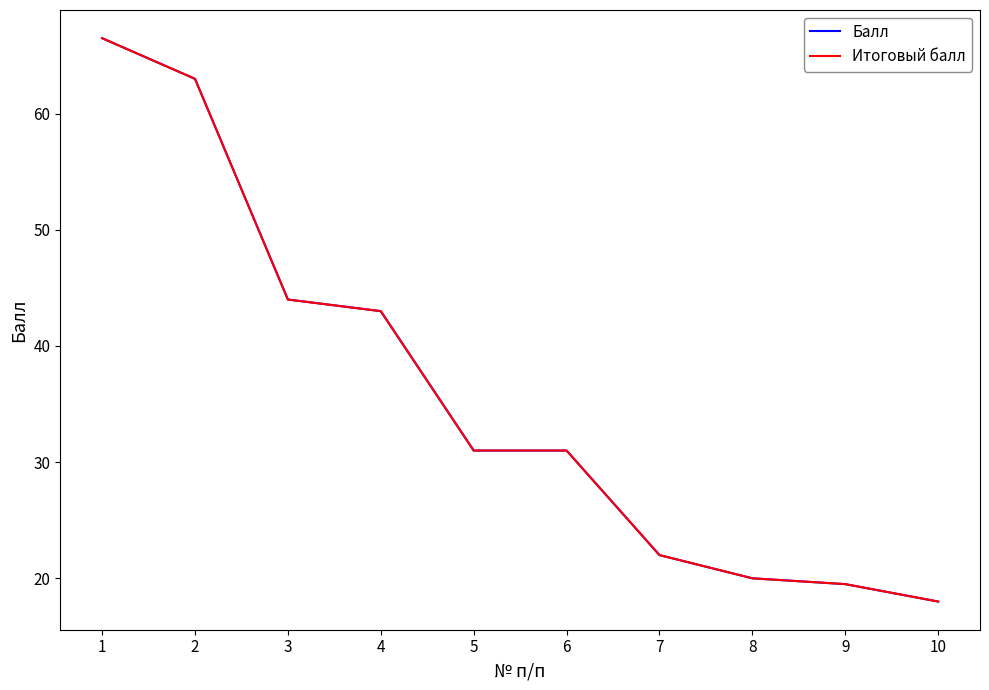

What is the greatest value displayed?

66.5